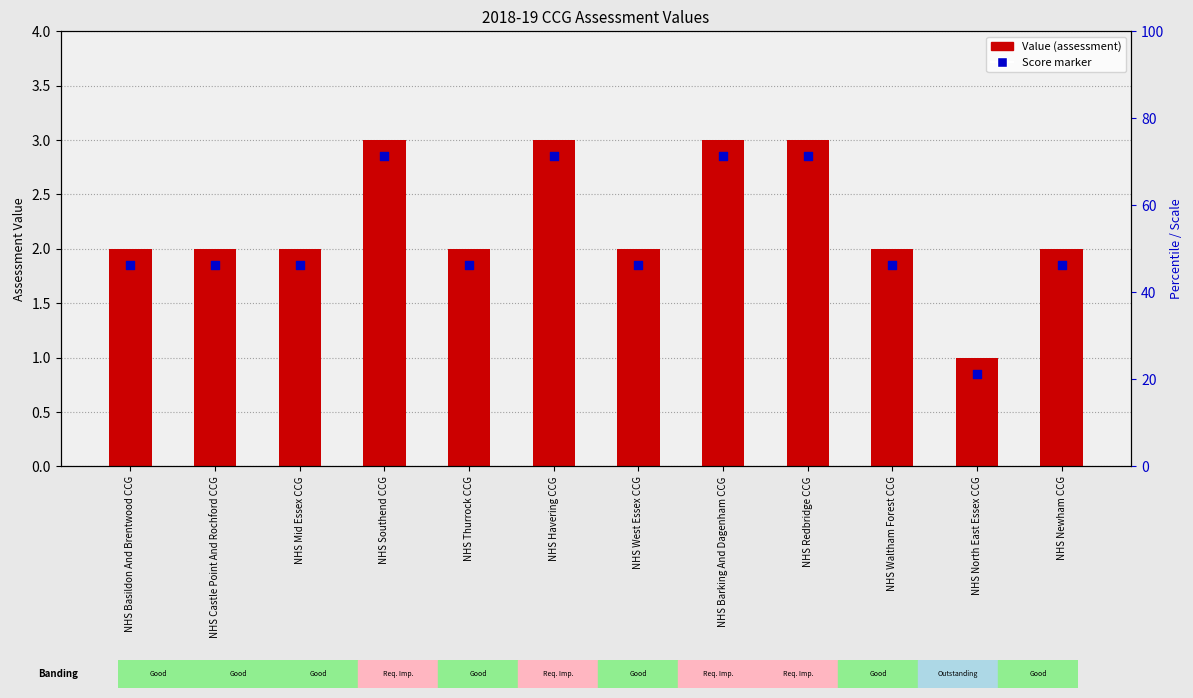

At how many categories does at least one series exceed 1?

11